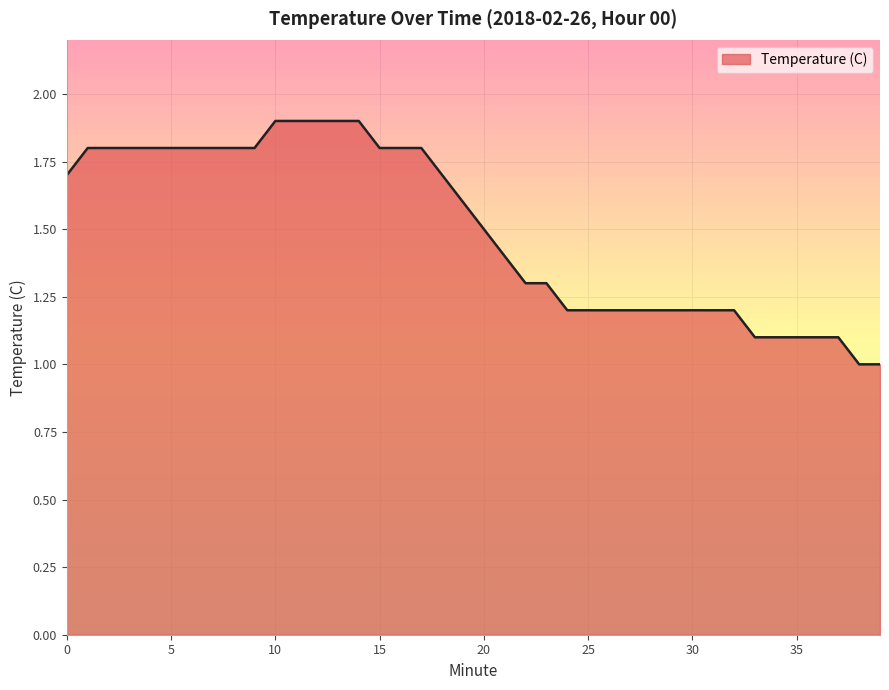

What is the ratio of the value at 7 to the value at 38?

1.8